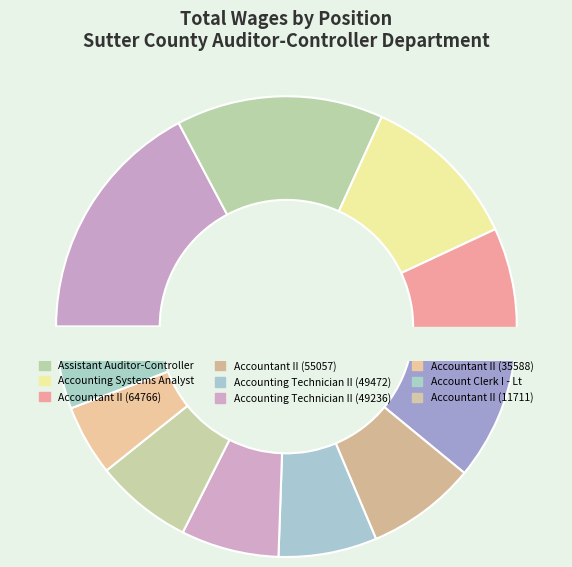

The Account Clerk I - Lt slice represents 4% of the pie. True or false?

True